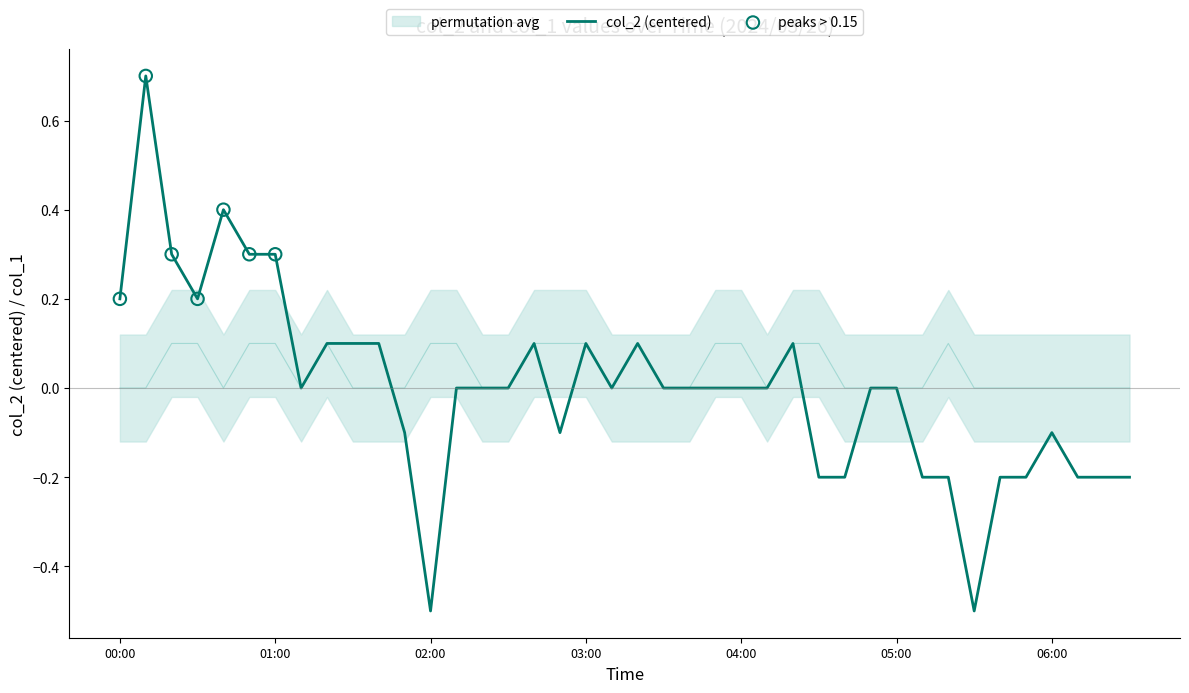

What is the total value across all series at 05:30?

-0.5